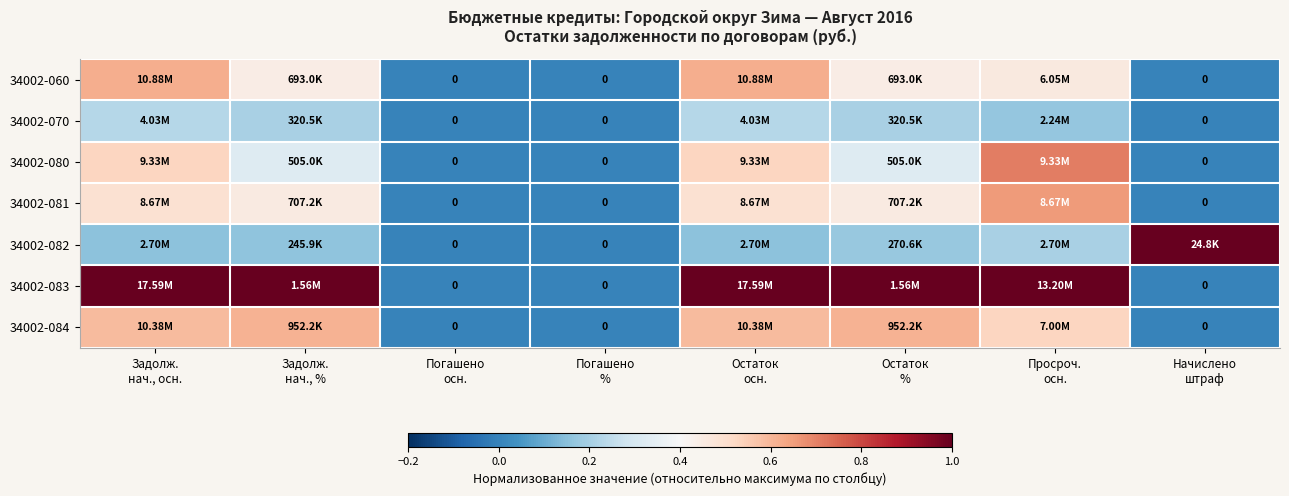

Which series changed the most between Задолж. нач., % and Остаток %?

34002-082